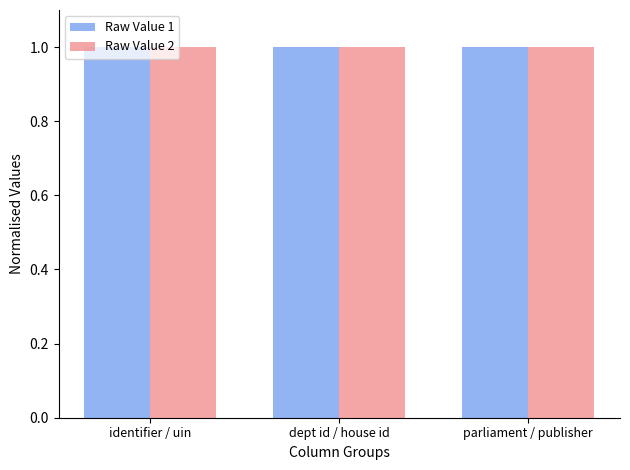

At how many categories does at least one series exceed 0?

3